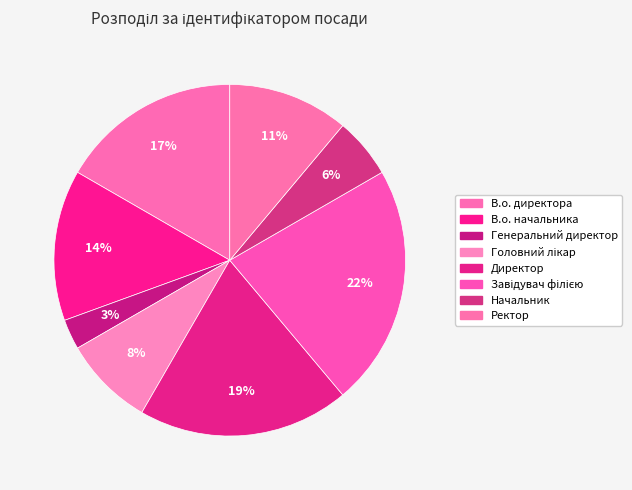

Combined, what portion of the pie is Ректор and В.о. директора?

27.8%